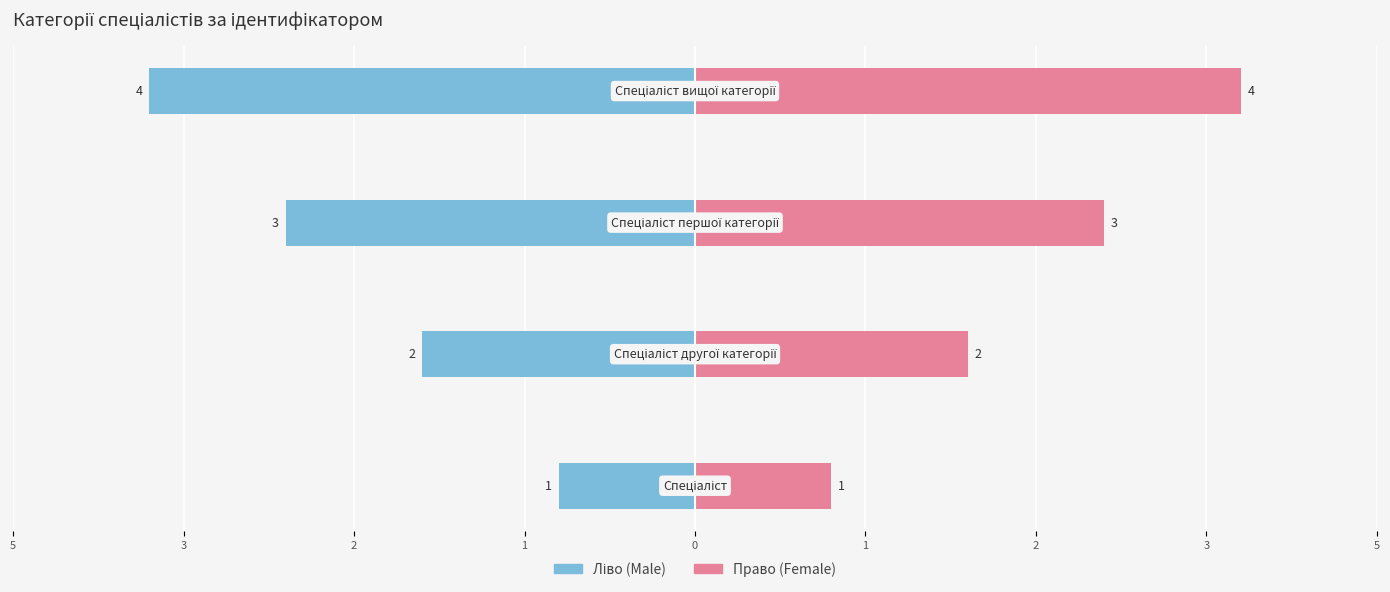

Is it true that Ідентифікатор (ліво) equals 0 at 5?

False